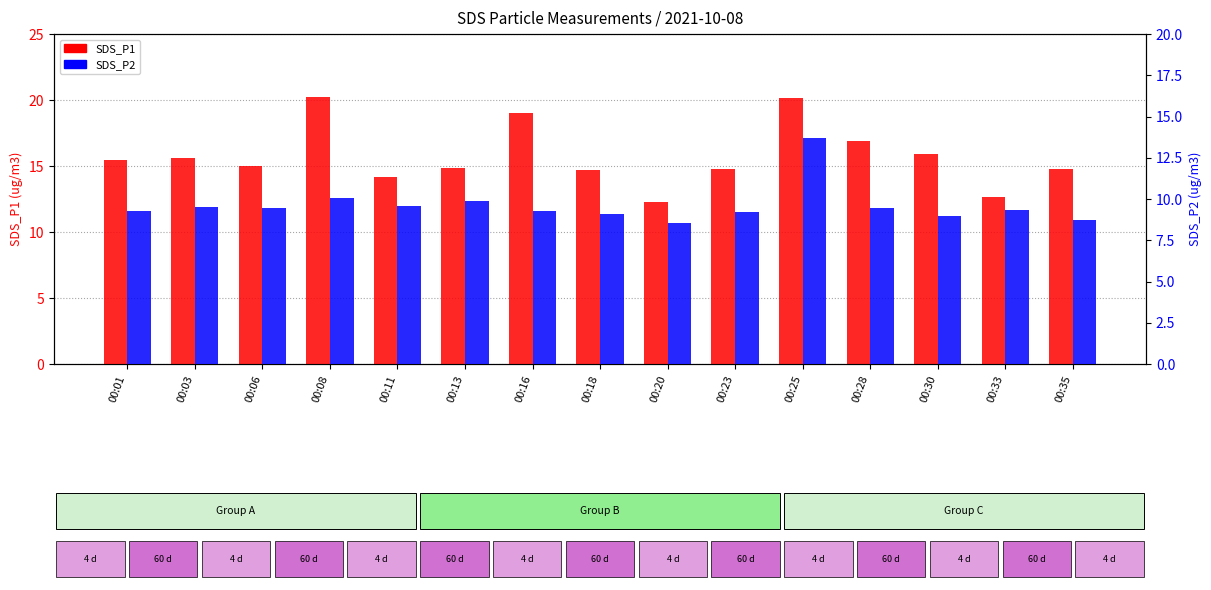

Are the bars horizontal?

No